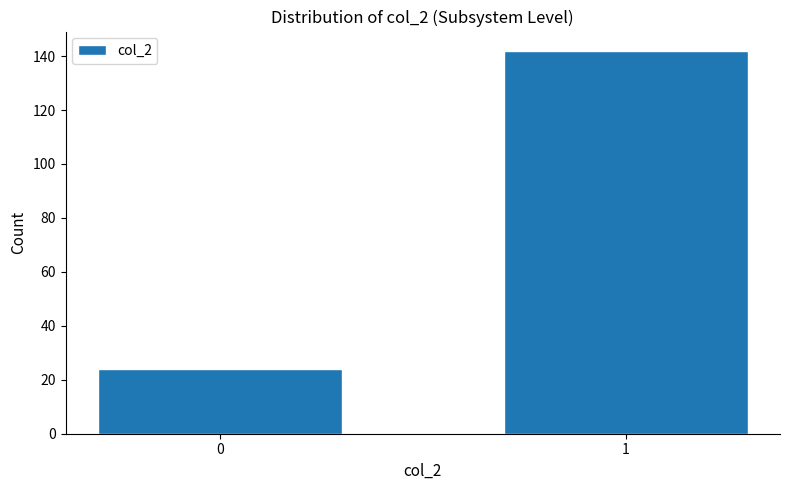

Reading left to right, list all the values displayed in this chart.

24	142